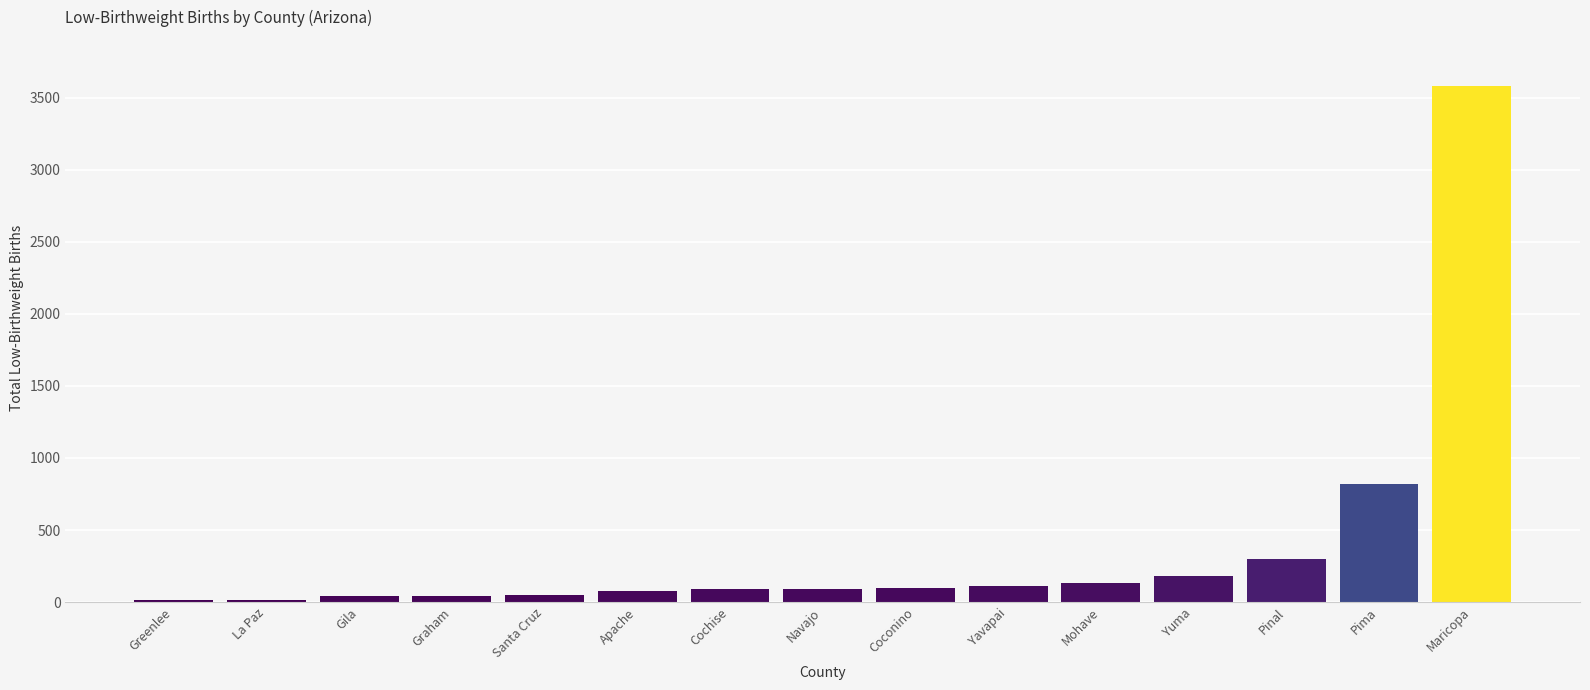

Which category has the highest value across all series?

Maricopa